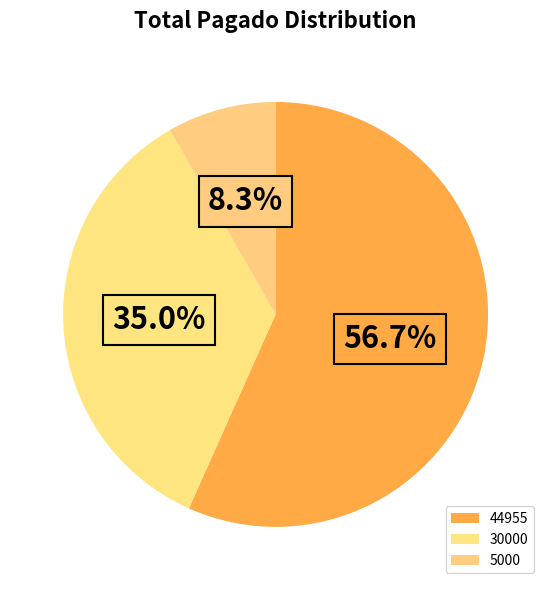

What percentage is the 44955 slice, to the nearest percent?

57%